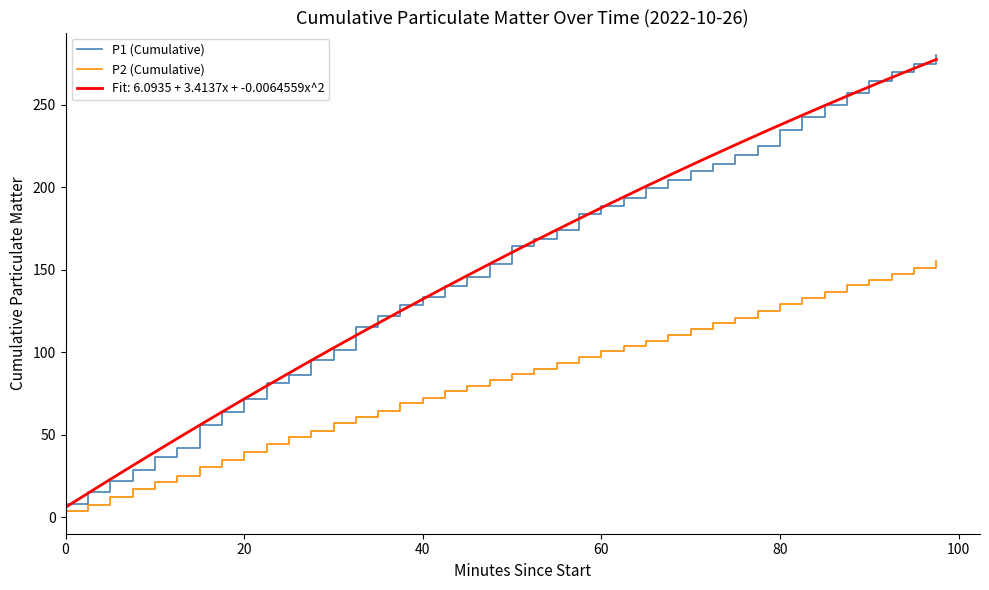

What is the highest value of the P2 (Cumulative) series?

155.1